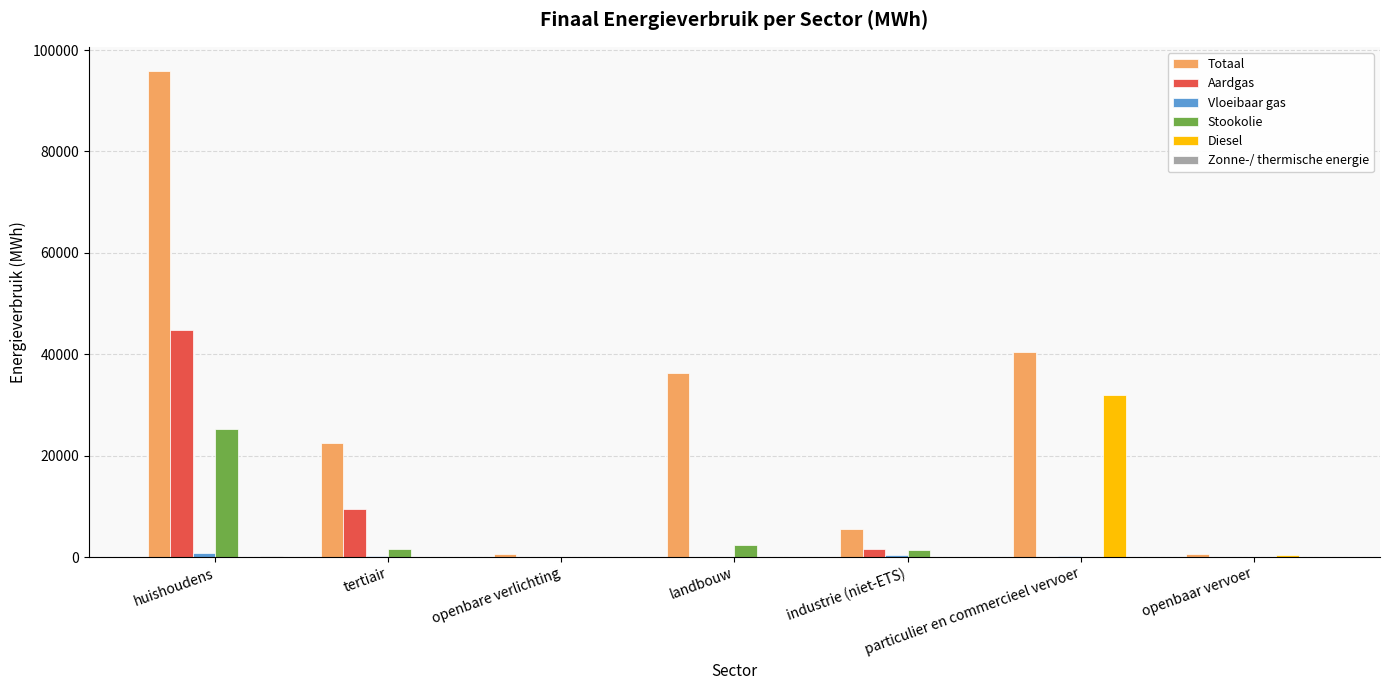

Are the bars grouped side by side (vs. stacked)?

Yes